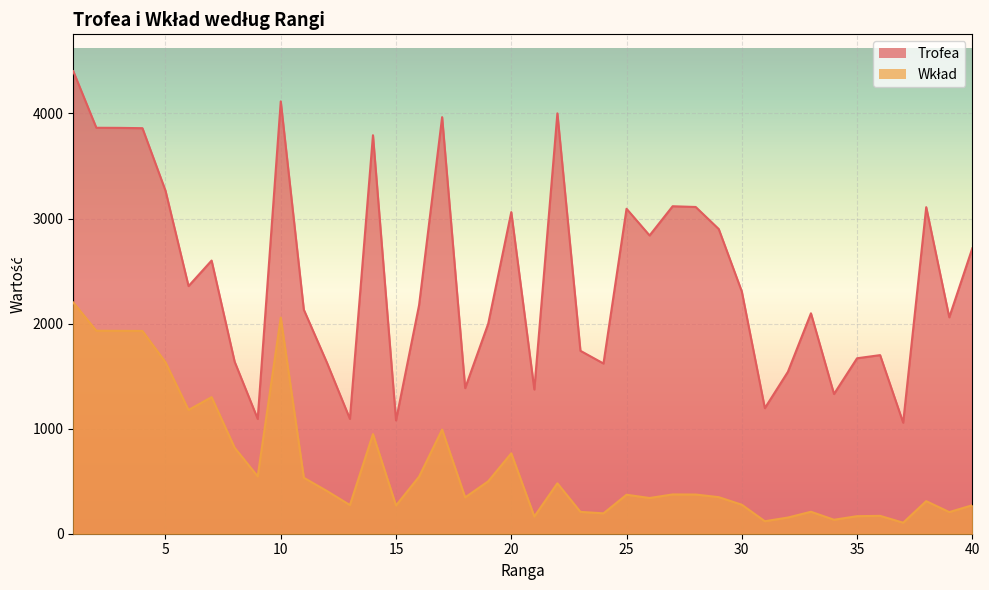

Rank the categories by Trofea value from highest to lowest.

1, 10, 22, 17, 2, 3, 4, 14, 5, 27, 28, 38, 25, 20, 29, 26, 40, 7, 6, 30, 16, 11, 33, 39, 19, 23, 36, 35, 8, 12, 24, 32, 18, 21, 34, 31, 9, 13, 15, 37